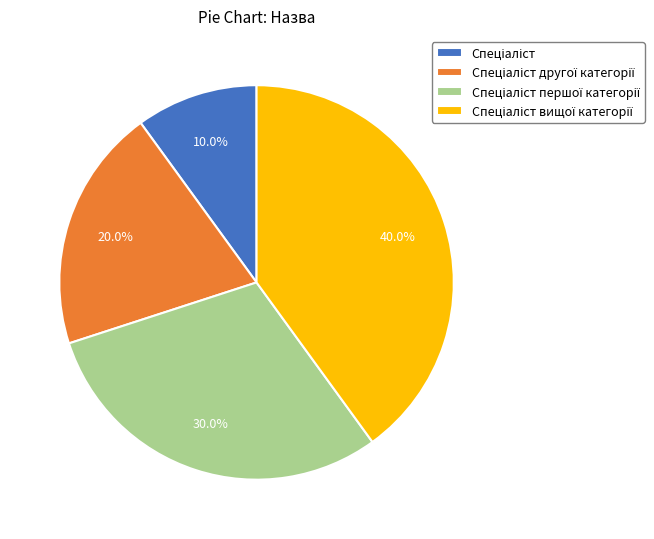

Is there any slice that represents more than half of the pie?

No